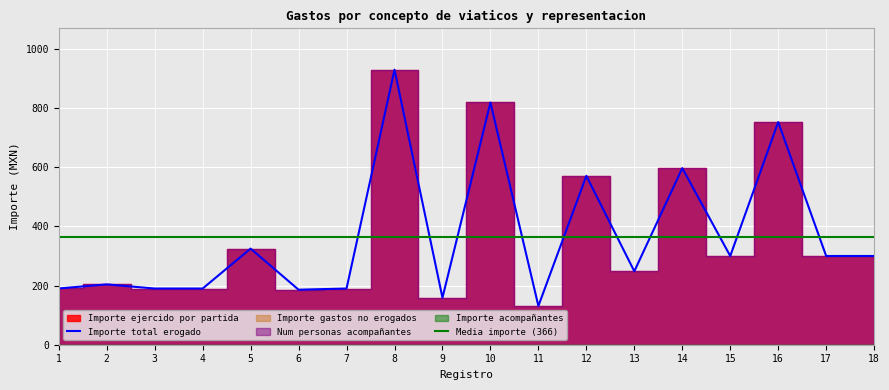

What is the value of the Importe ejercido por partida point at the 1st from the left?

190.2